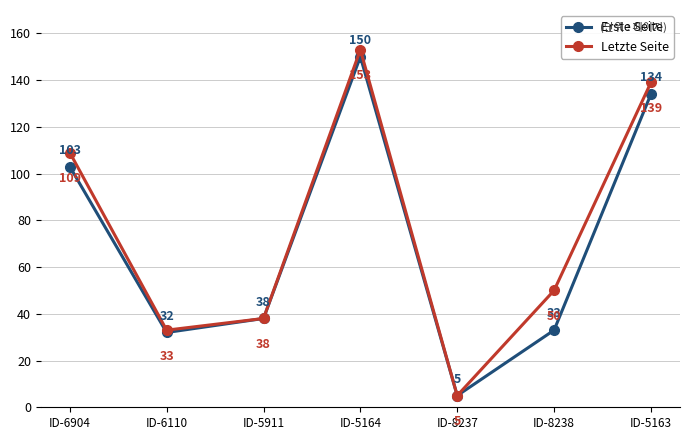

What is the value of the Erste Seite point at the 2nd from the left?

32